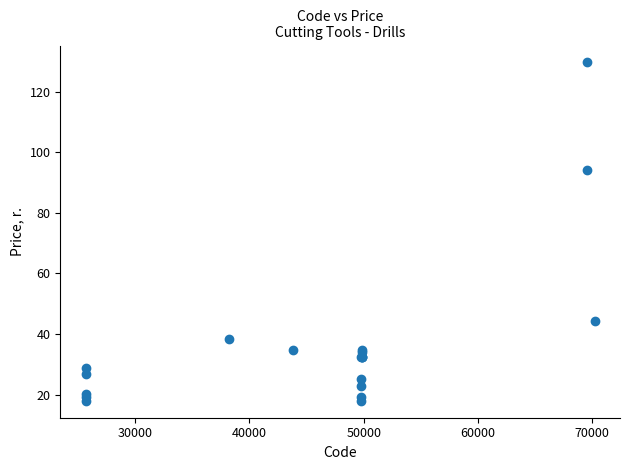

What Y value in the scatter plot is closest to 73?

94.2